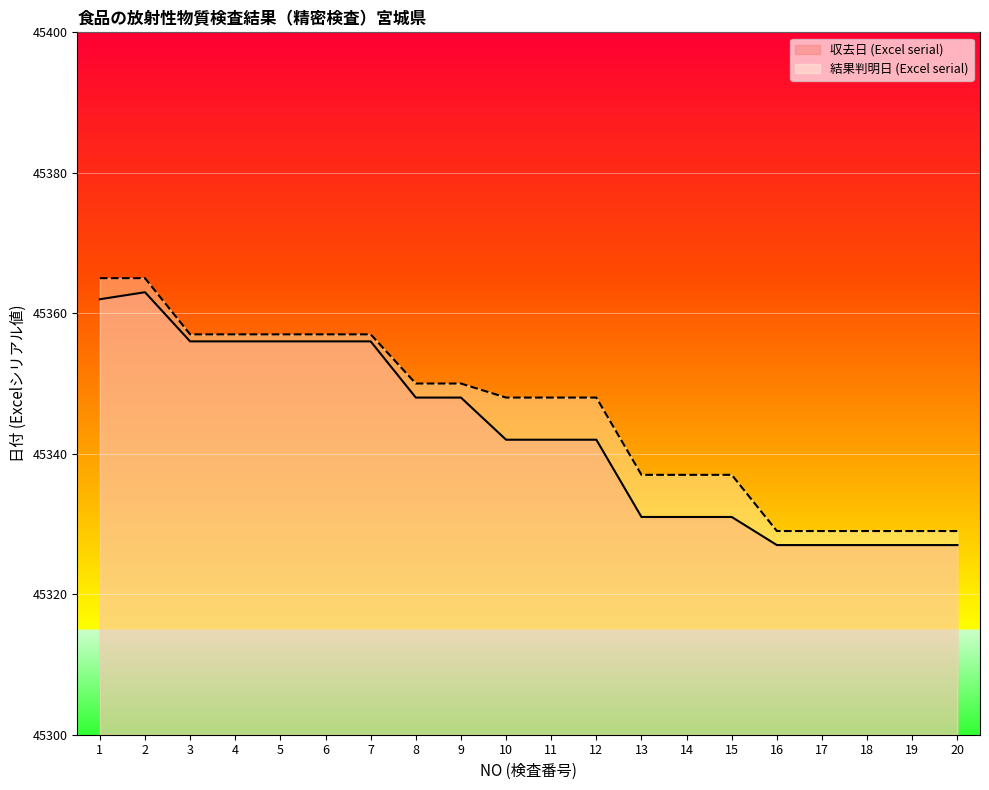

What is the value of the 結果判明日 (Excel serial) point at the 13th from the left?

45337